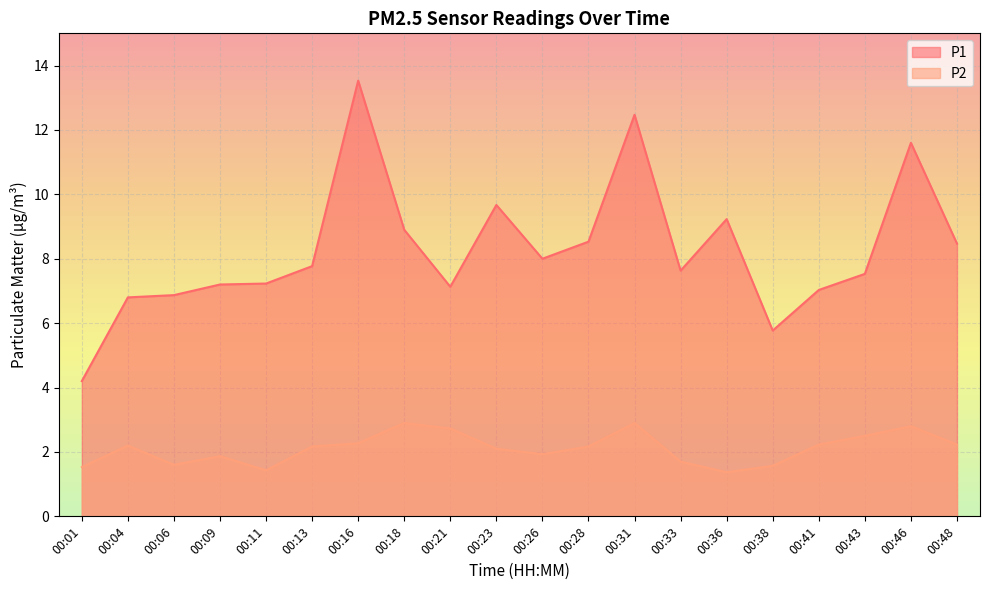

What is the value of the P1 point at the 19th from the left?

11.6